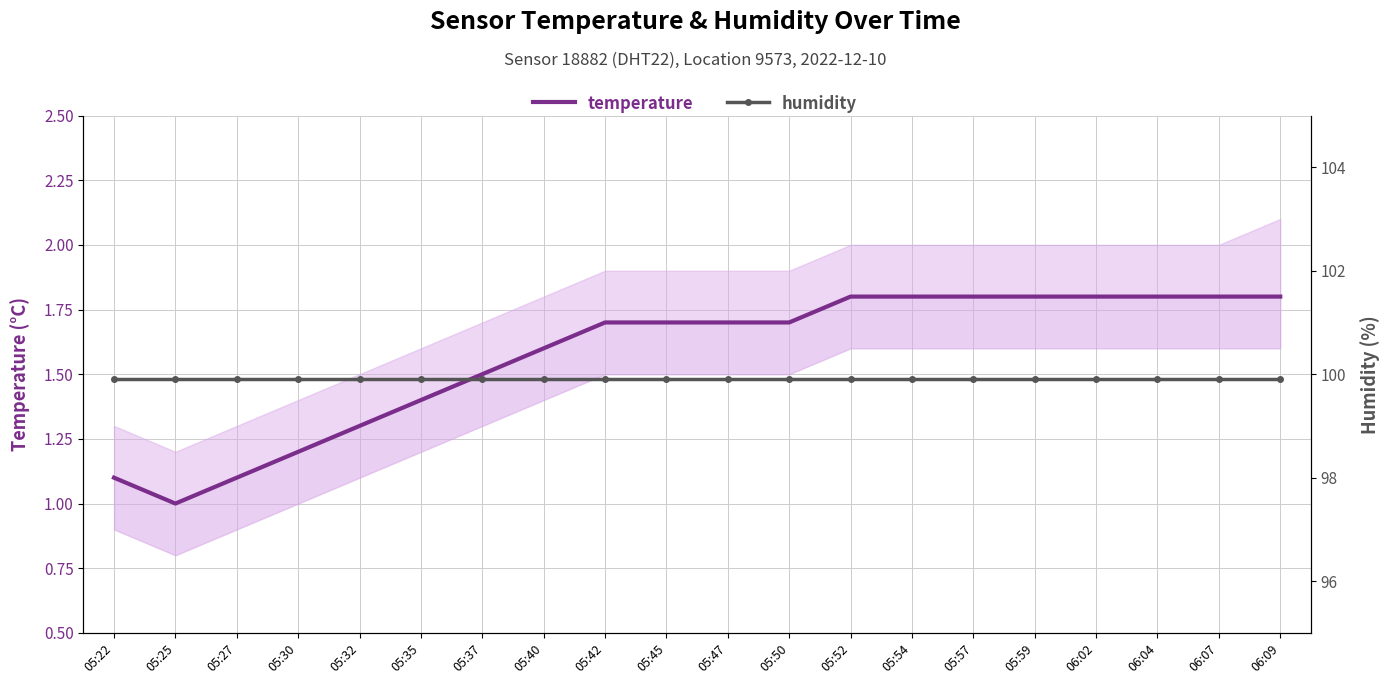

Which series has the widest spread of values?

temperature